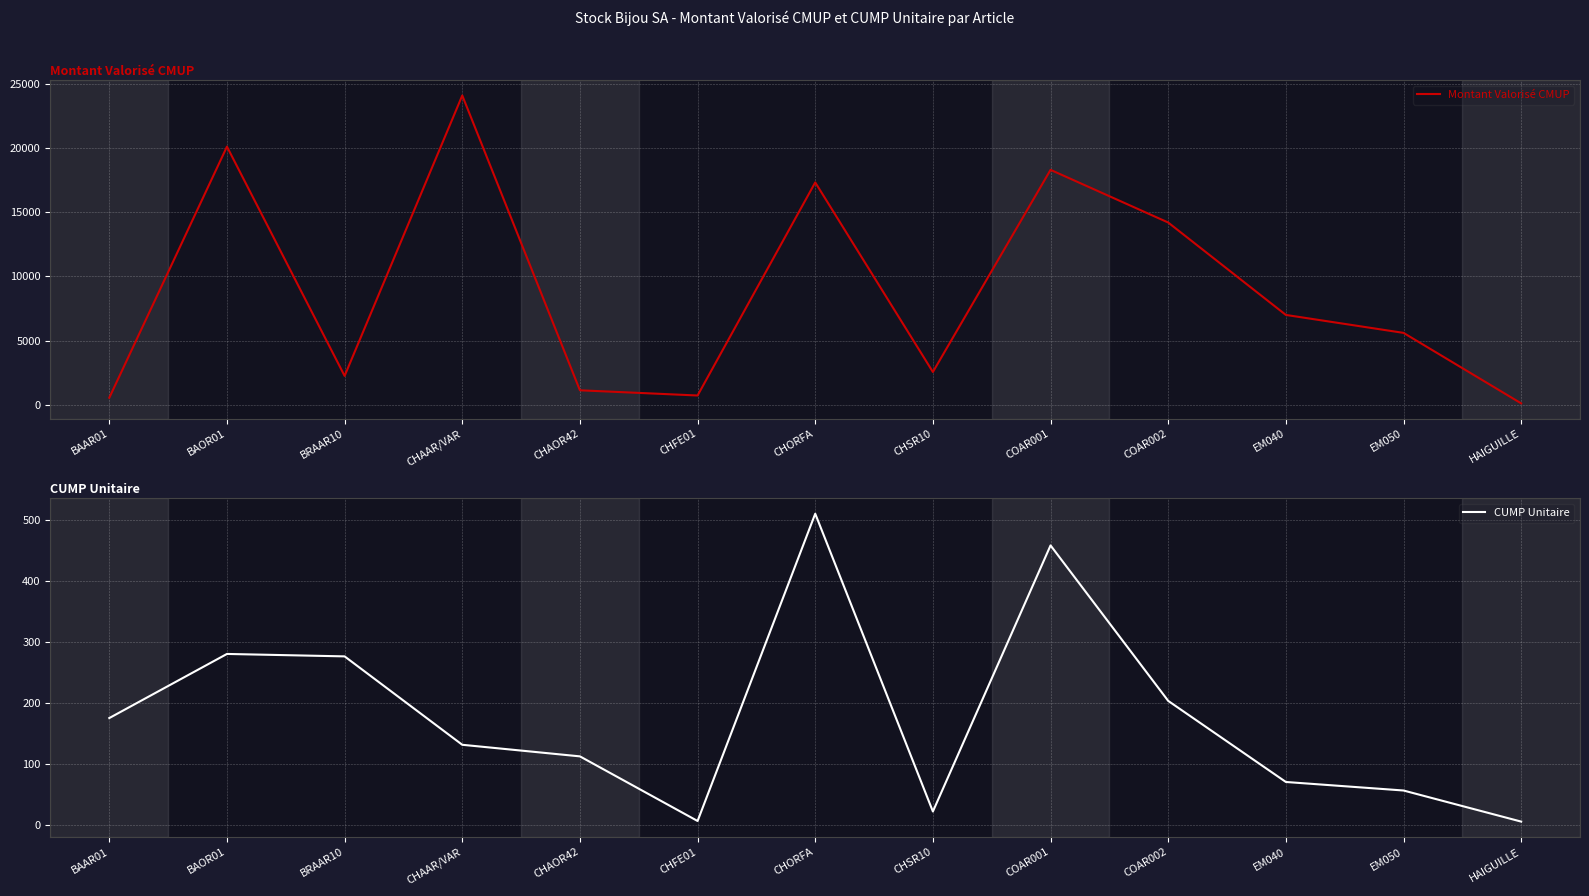

How many interior local peaks does the CUMP Unitaire series have?

3